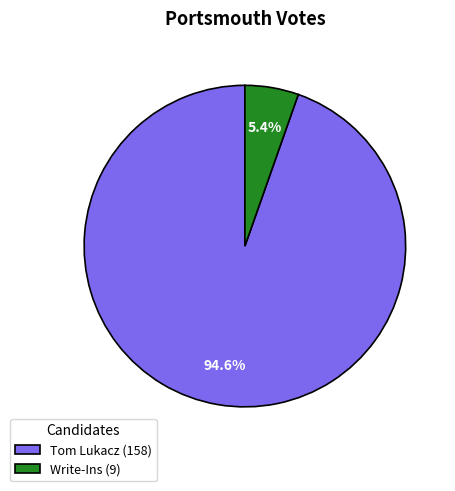

Count the number of slices in the pie.

2